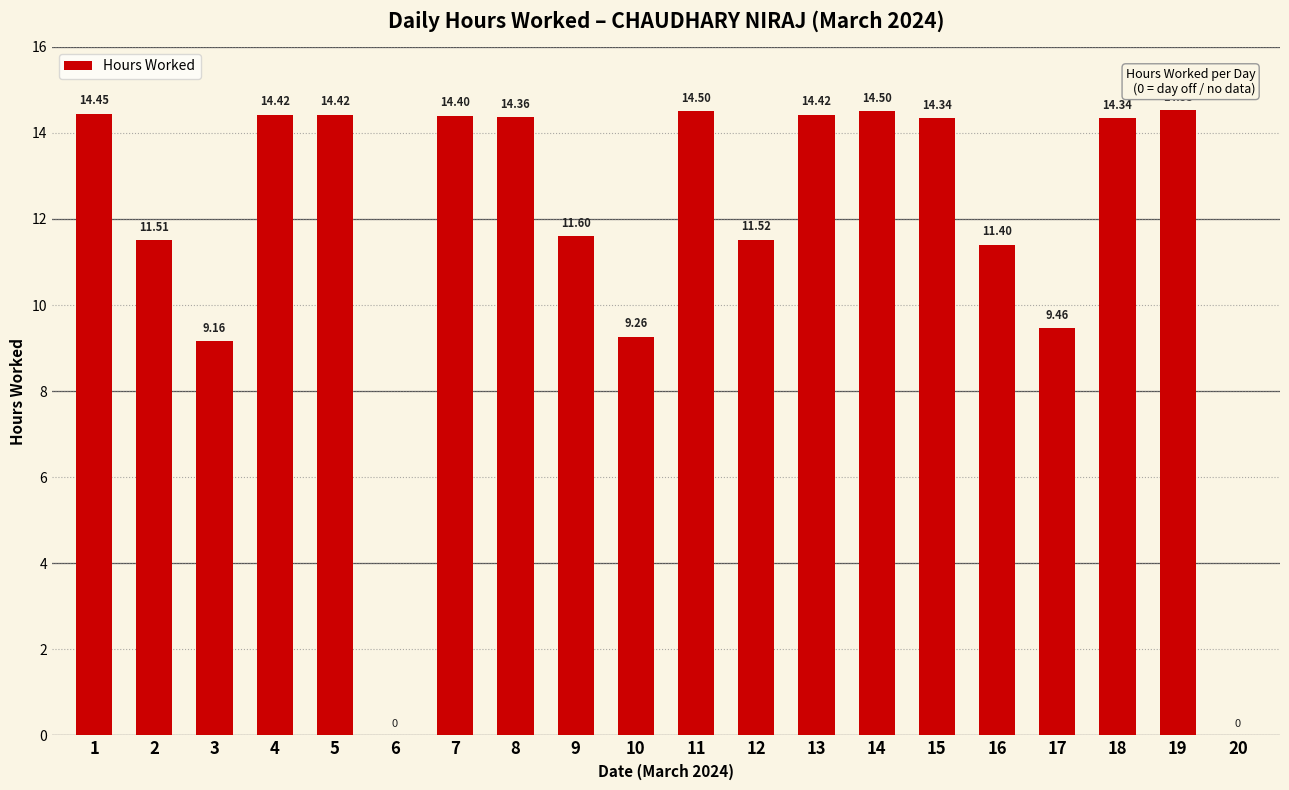

Count the number of values greater than 14.

11